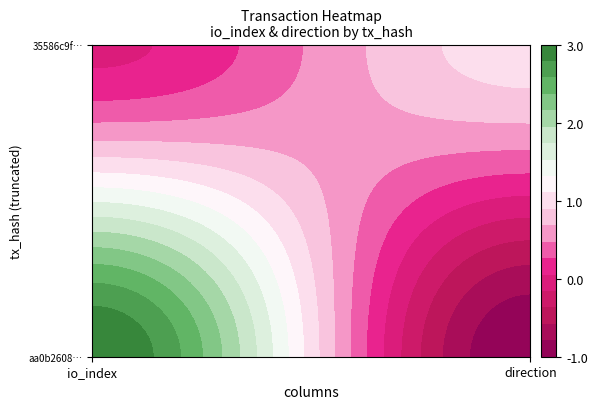

What is the total value across all series at io_index?

3